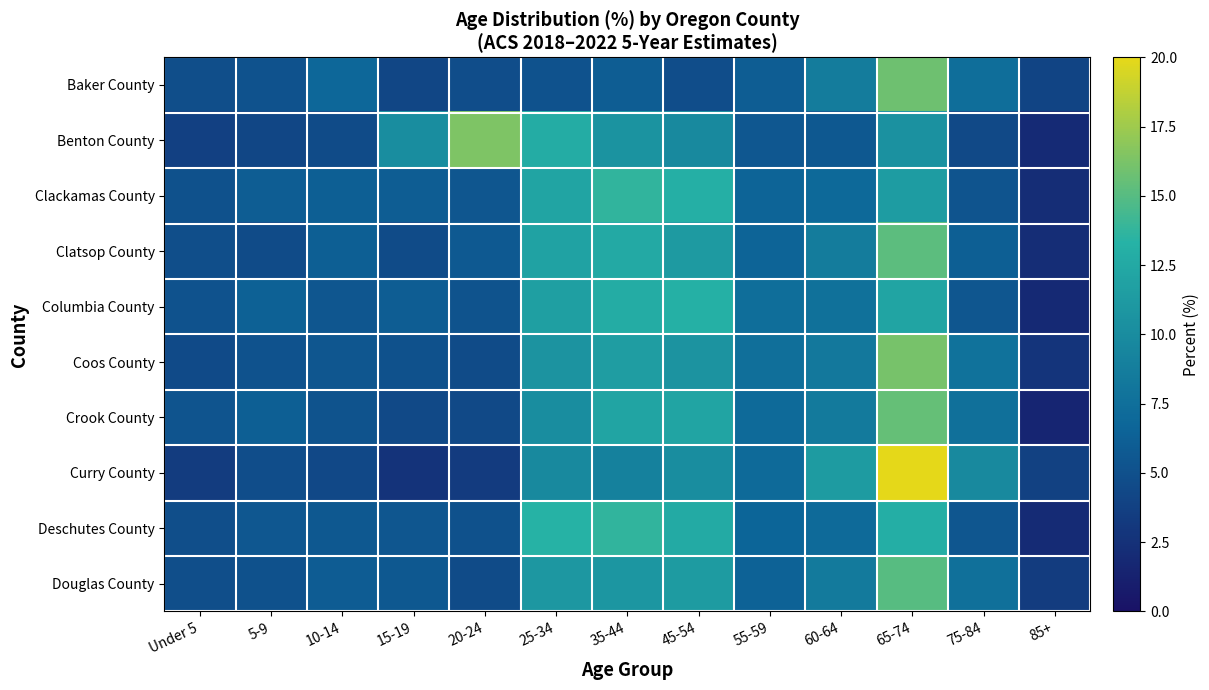

Which category has the lowest value across all series?

85+